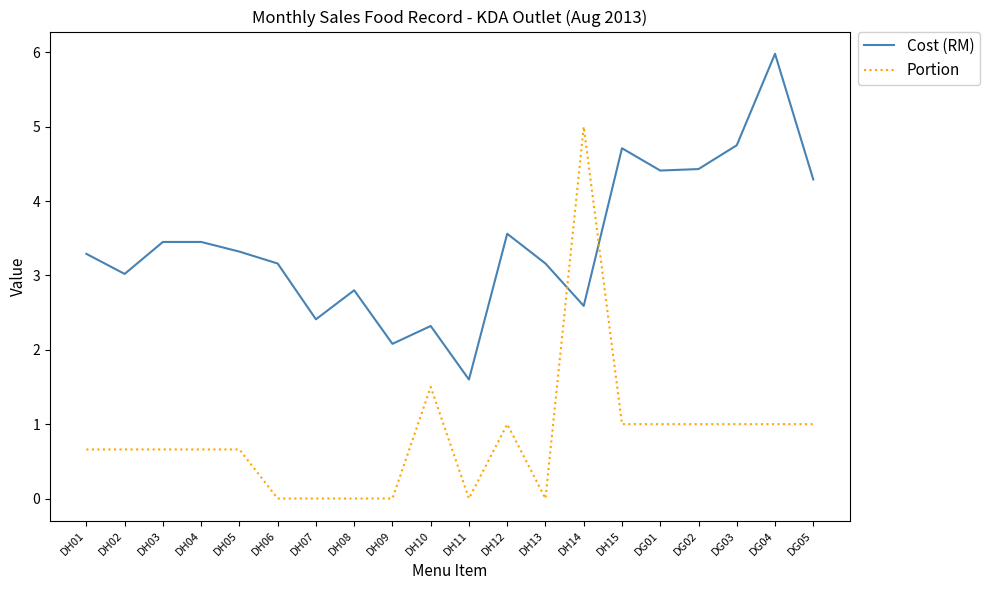

What position from the left is DH04?

4